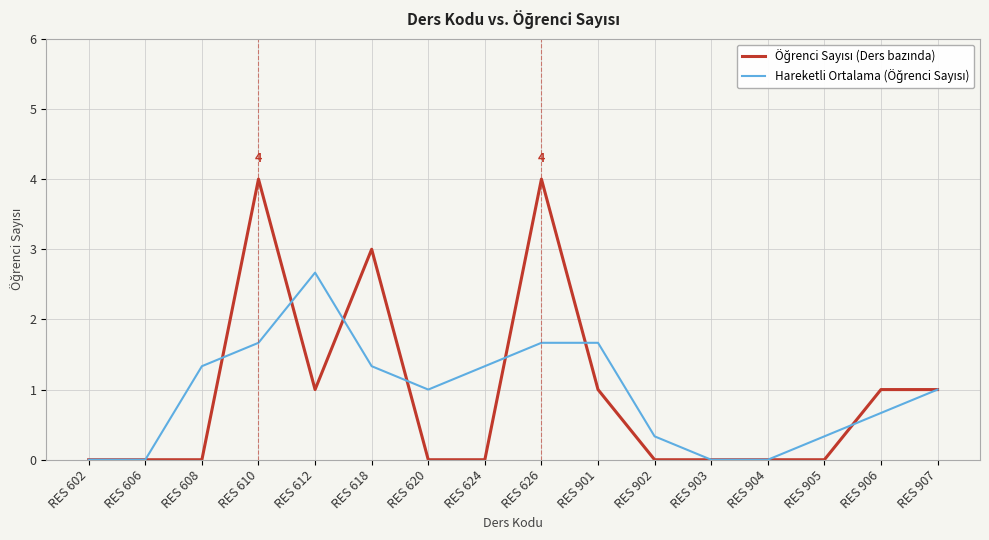

What is the spread (max minus min) of values at RES 608?

1.3